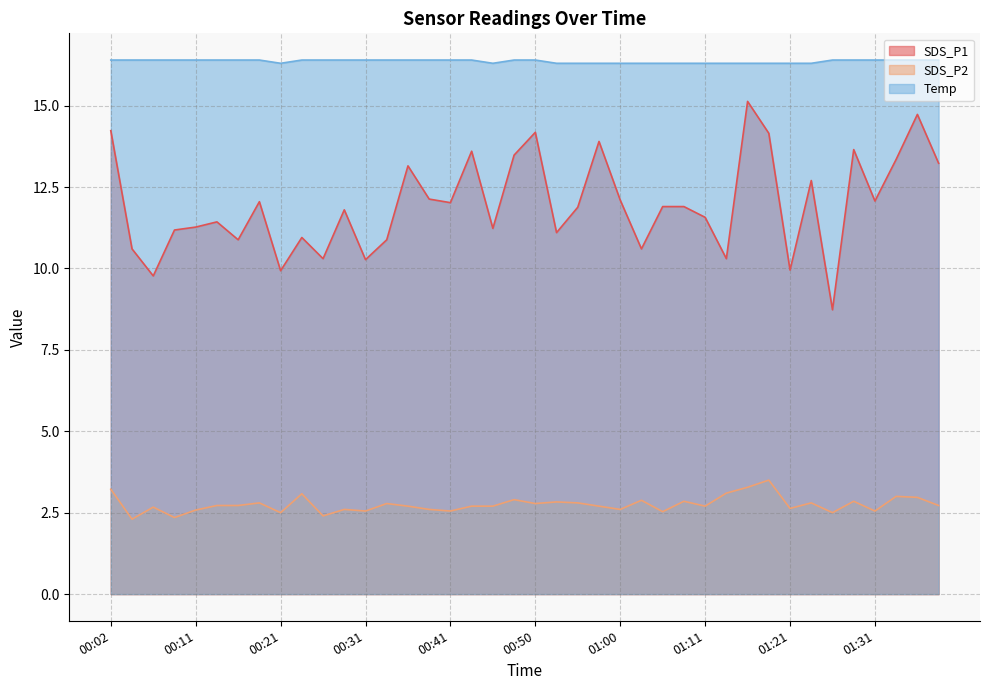

Read the SDS_P2 value at 01:13.

3.1